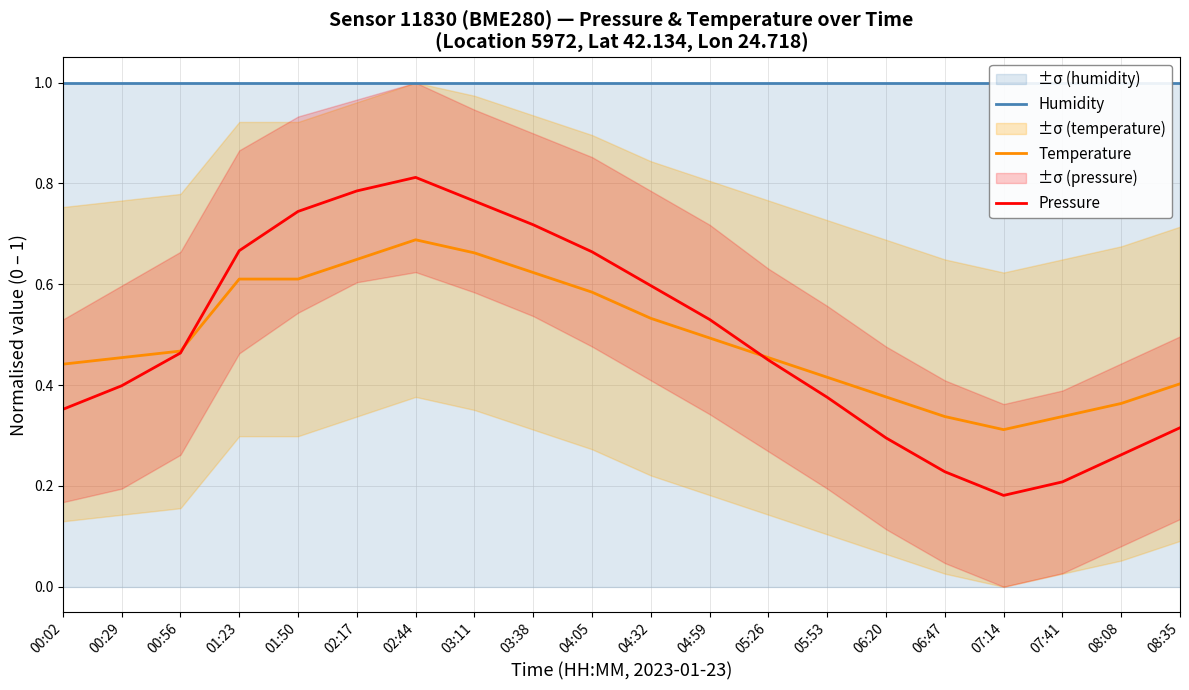

Which category has the lowest value in the Humidity series?

00:02